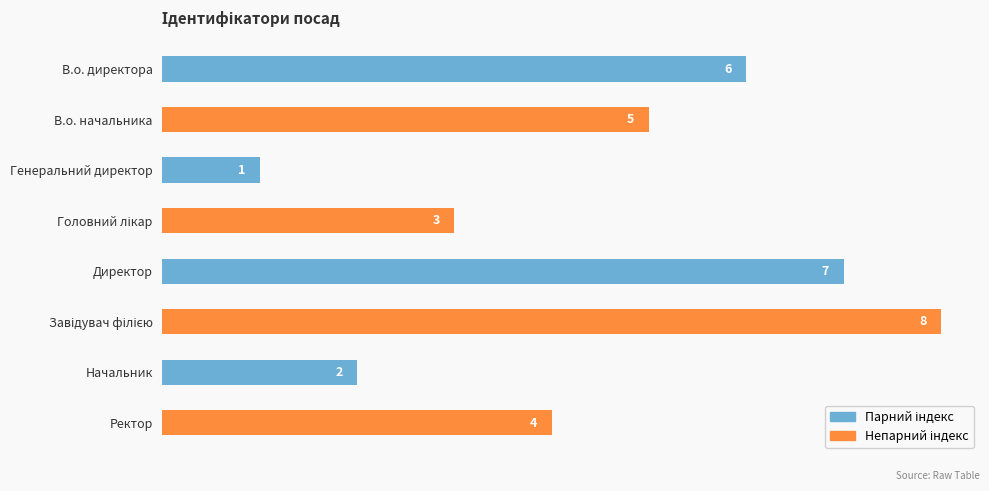

Count the number of categories in the chart.

8